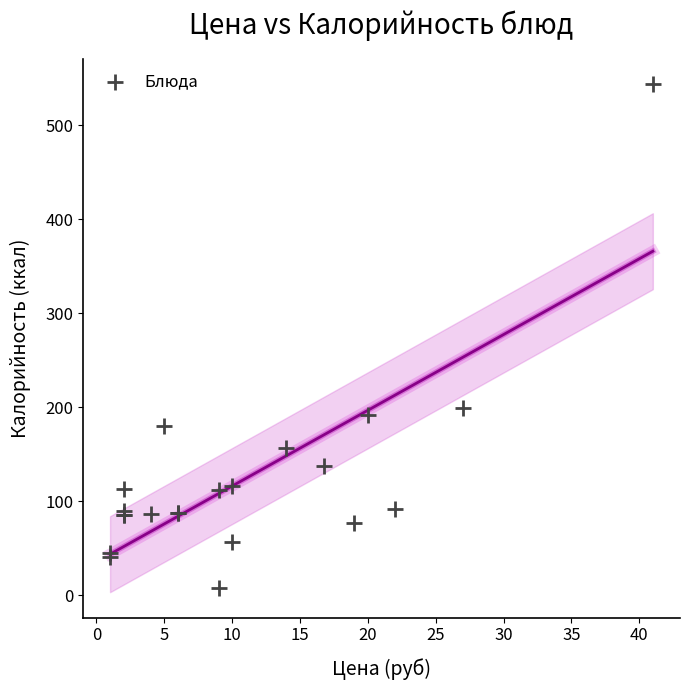

What Y value in the scatter plot is closest to 276?

199